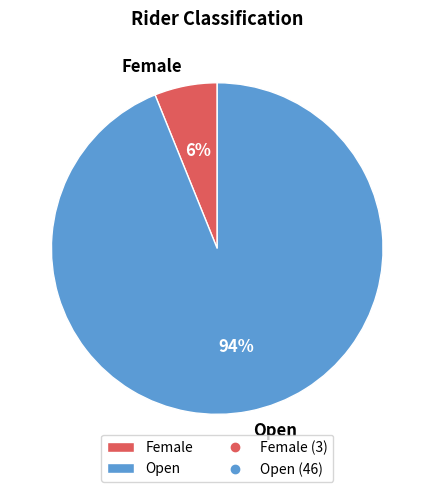

Which slice represents more than half of the pie?

Open